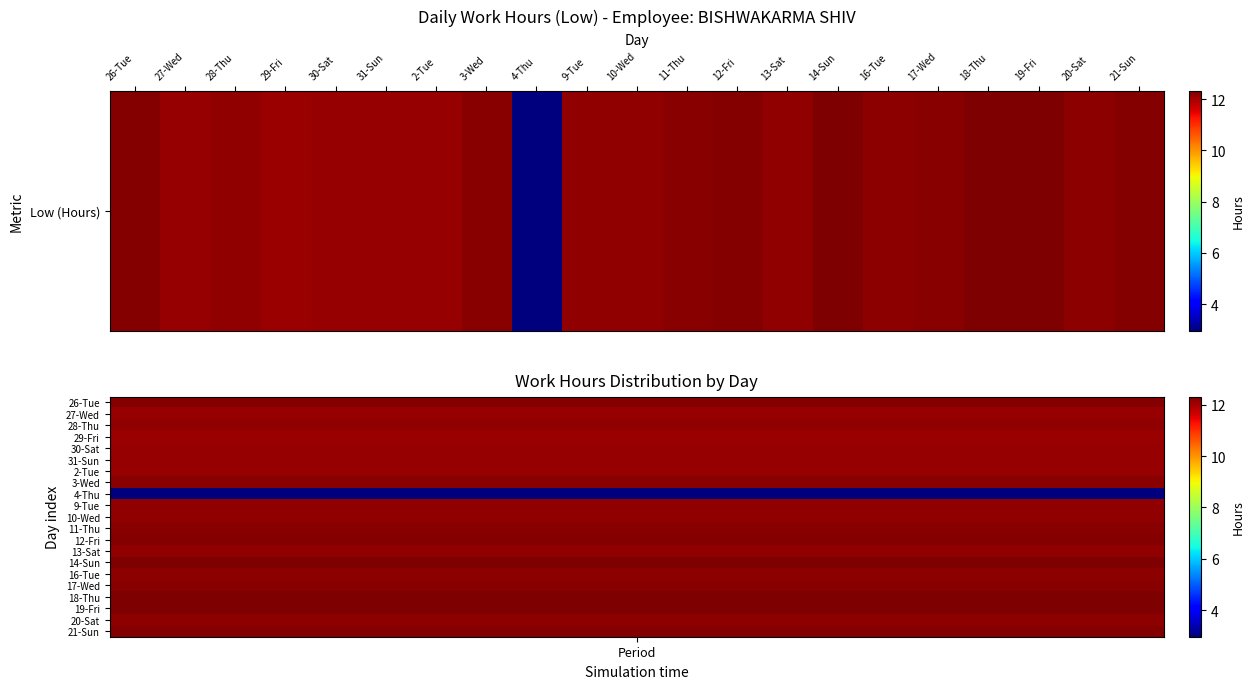

The value at 13-Sat is 19.5. True or false?

False